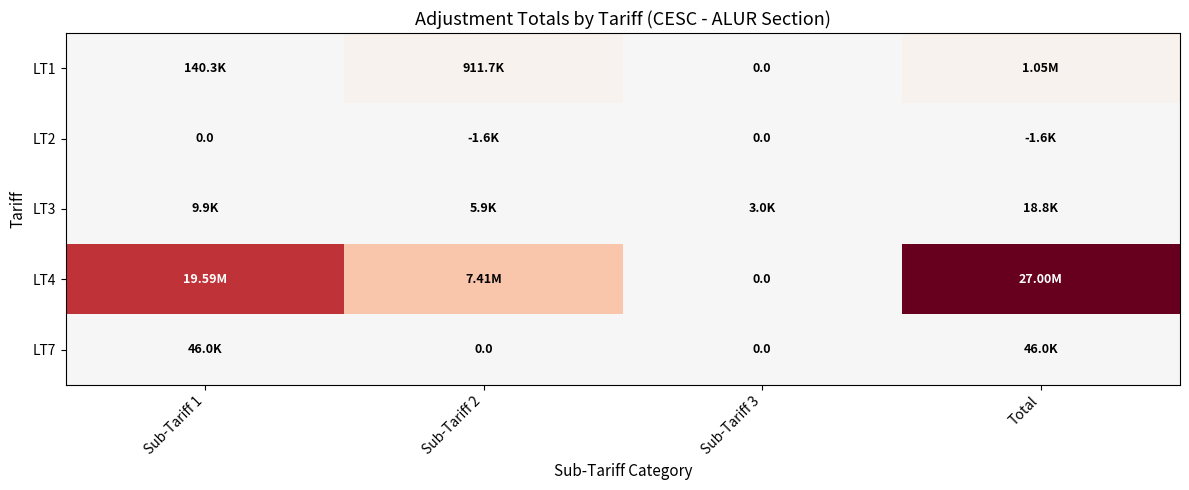

At which label is LT4 closest to 13497505?

Sub-Tariff 2